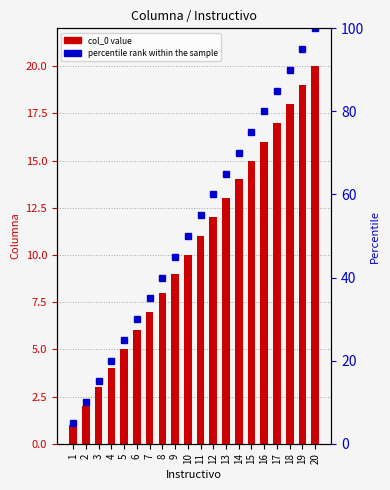

Are the bars grouped side by side (vs. stacked)?

Yes